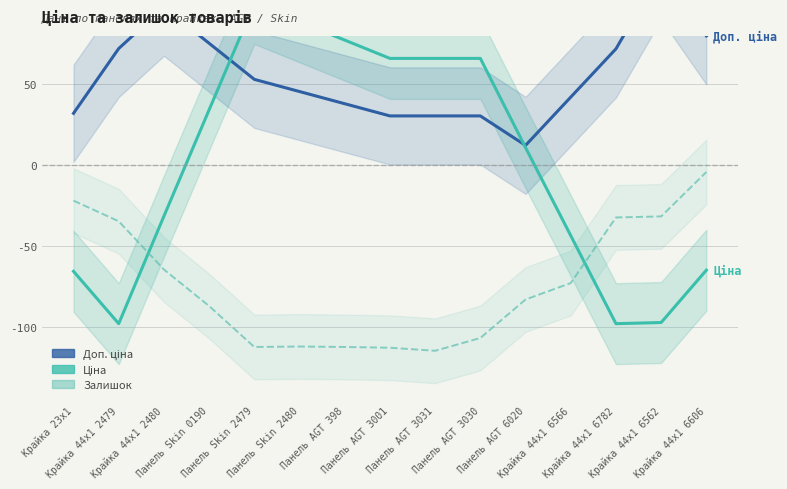

How many values in the Залишок series are below -82?

8